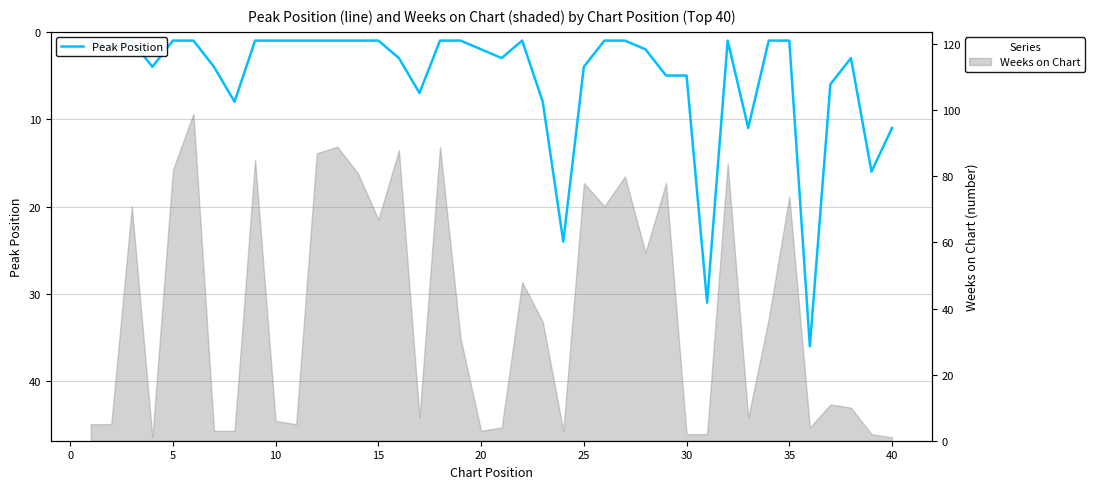

Reading left to right, list all the values displayed in this chart.

1	2	1	4	1	1	4	8	1	1	1	1	1	1	1	3	7	1	1	2	3	1	8	24	4	1	1	2	5	5	31	1	11	1	1	36	6	3	16	11